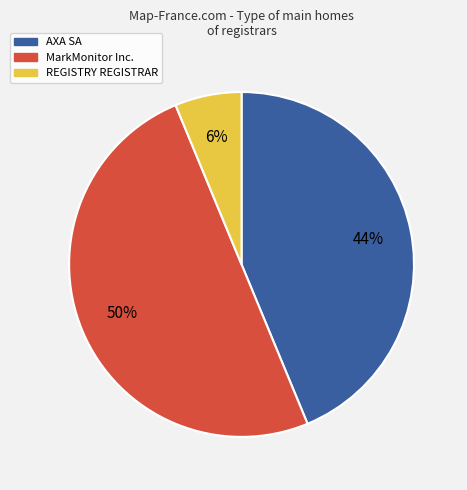

To the nearest percent, what is the average slice percentage?

33%